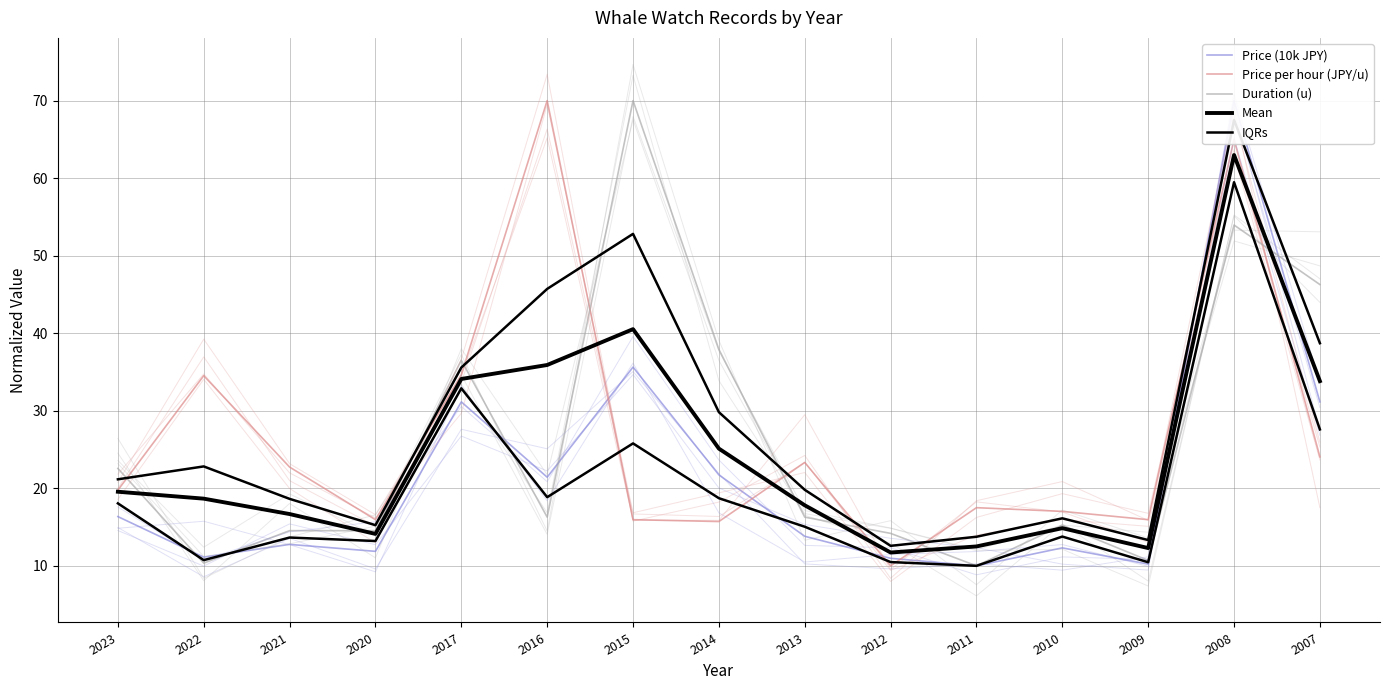

Is this an area chart (filled region under the line)?

No